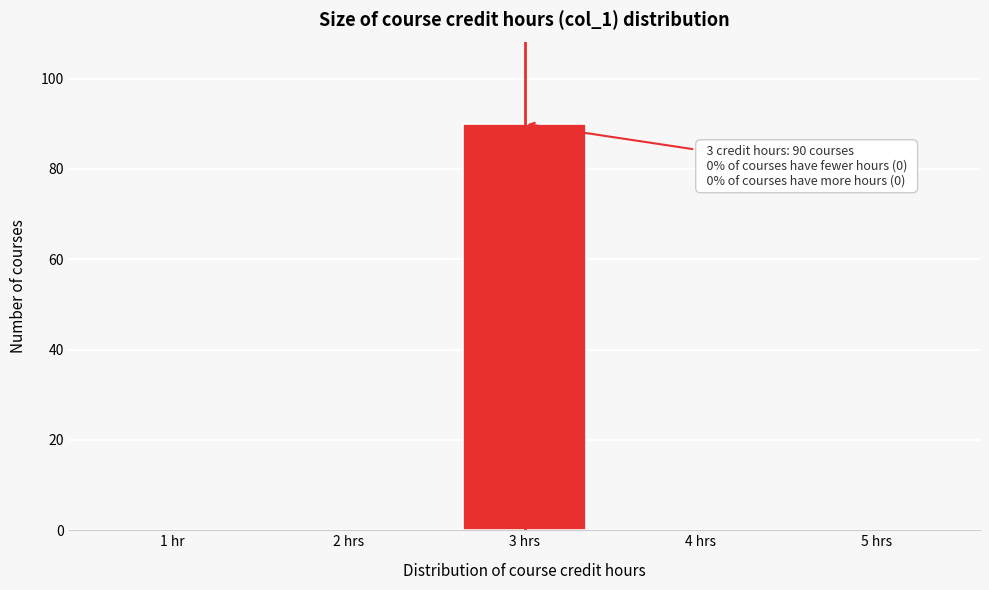

Reading right to left, extract all data points from this chart.

5 hrs=0	4 hrs=0	3 hrs=90	2 hrs=0	1 hr=0